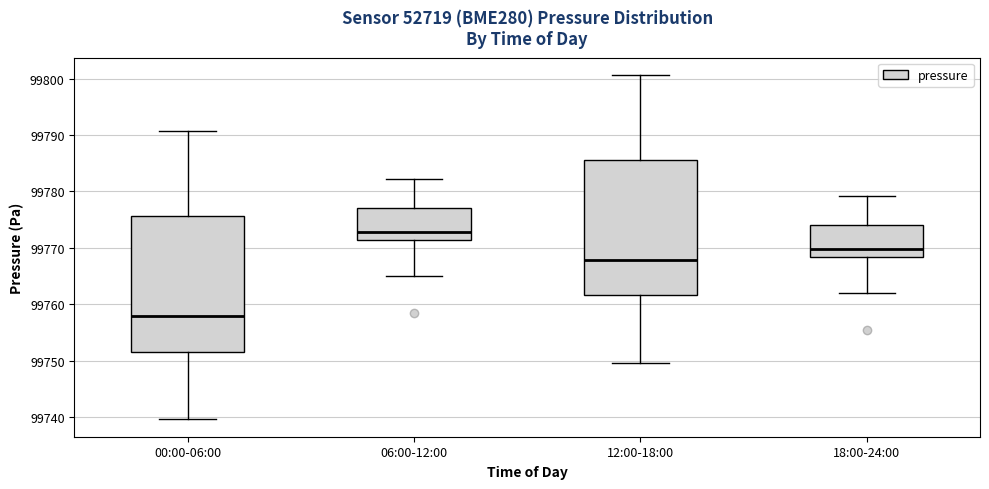

Reading left to right, transcribe this box plot: for each box, give where its median line is, the range the box spans, and where its two whiskers end, as read against the y-axis. The values are not printed on the chart, so give them approximately, as read against the axis.

00:00-06:00: median 99758, box 99752 to 99776, whiskers 99740 to 99791
06:00-12:00: median 99773, box 99771 to 99777, whiskers 99765 to 99782
12:00-18:00: median 99768, box 99762 to 99786, whiskers 99750 to 99801
18:00-24:00: median 99770, box 99768 to 99774, whiskers 99762 to 99779